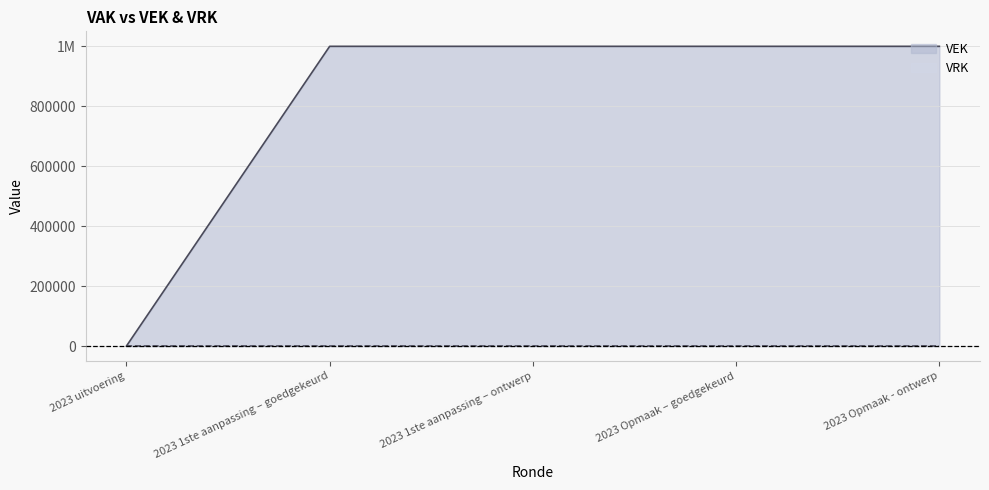

What is the maximum value shown in the chart?

1000000